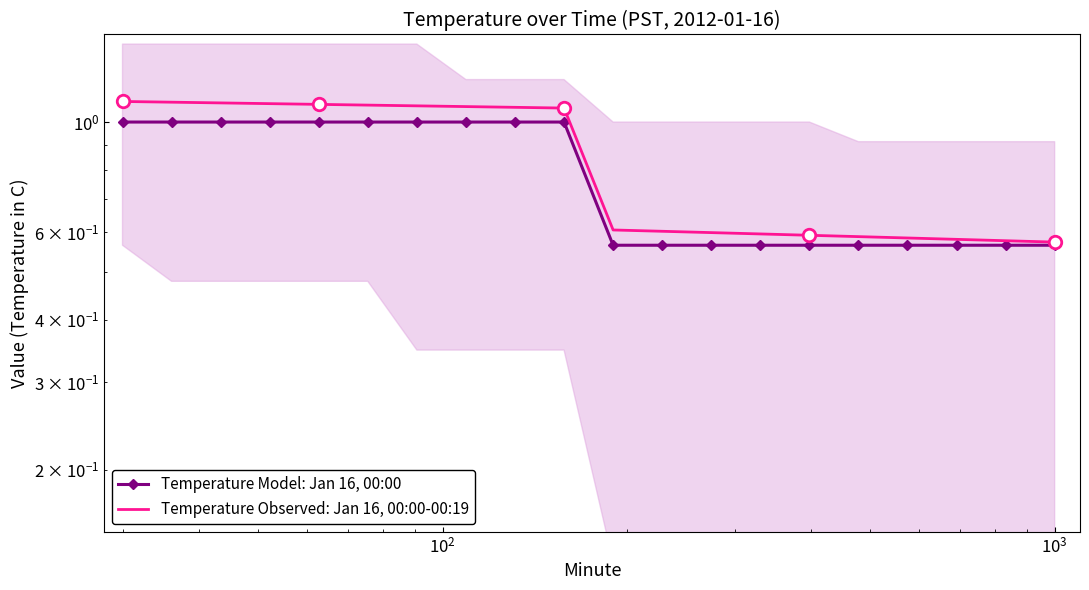

Which series has the widest spread of values?

Temperature Observed: Jan 16, 00:00-00:19